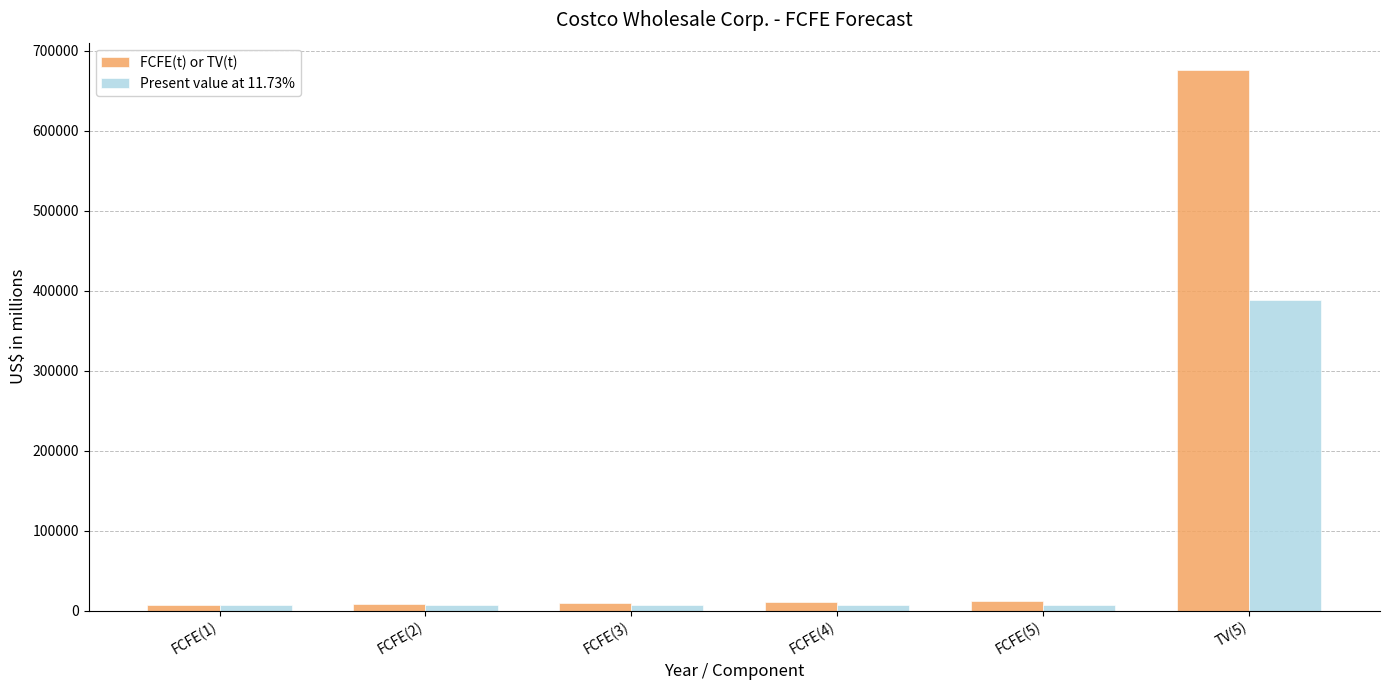

Which series has the largest range (max minus min)?

FCFE(t) or TV(t)